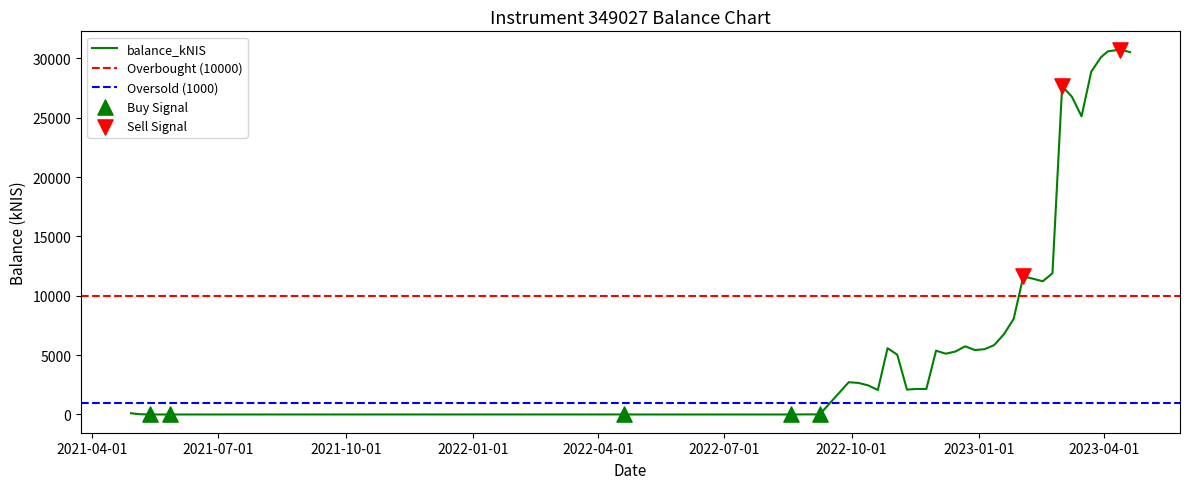

Approximately how many times larger is the value at 2022-11-03 compared to 2023-02-09?

0.4